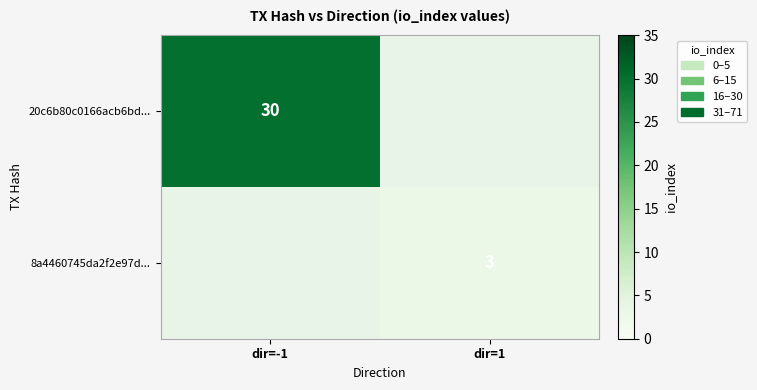

The 20c6b80c0166acb6bd... series shows 17 at dir=-1. True or false?

False